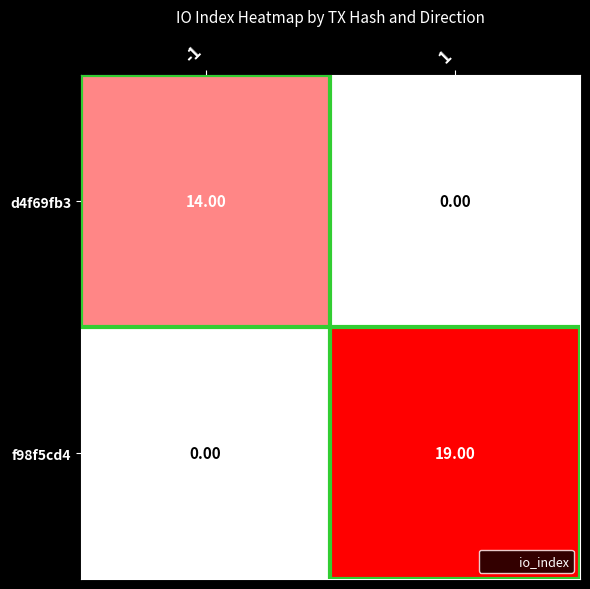

Which series has the largest total across all categories?

f98f5cd4